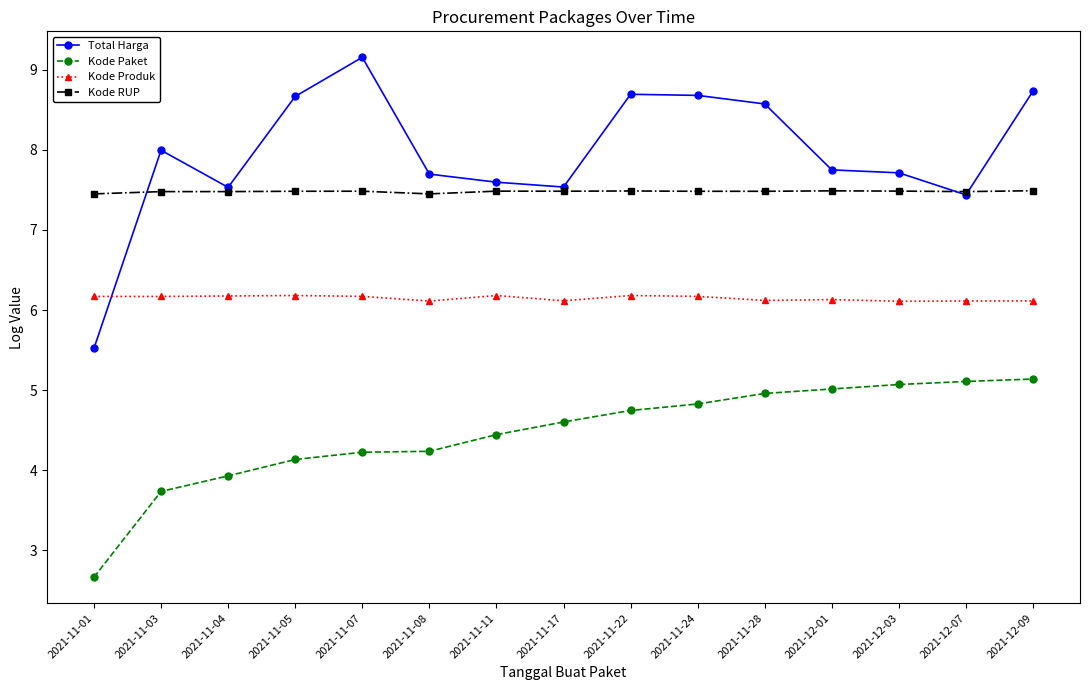

What position from the right is 2021-11-04?

13